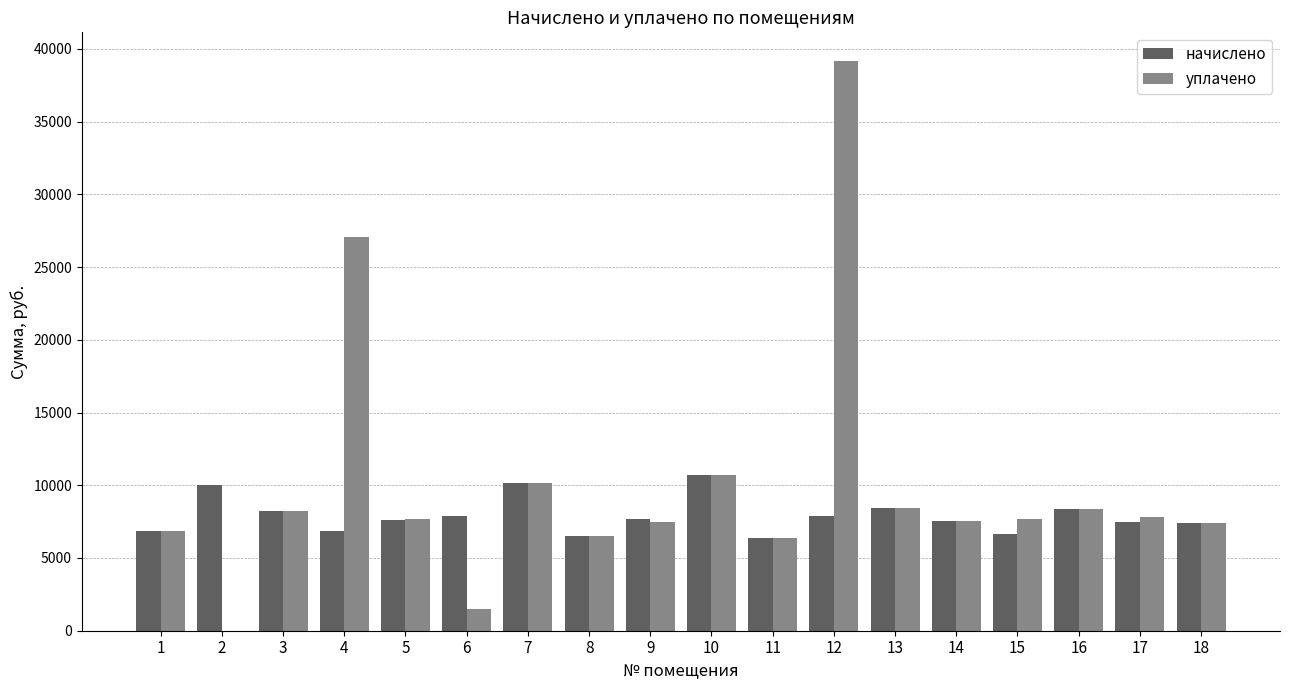

What is the total value across all series at 12?

47072.3